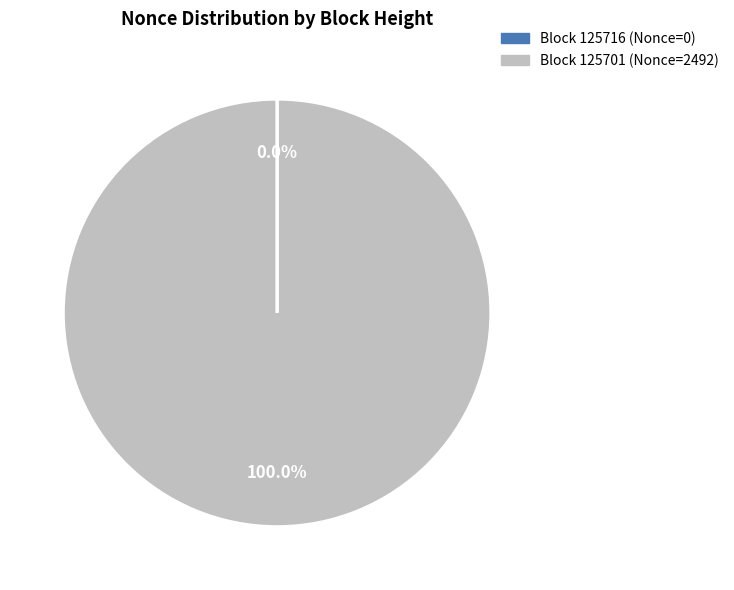

Does any single category account for the majority?

Yes